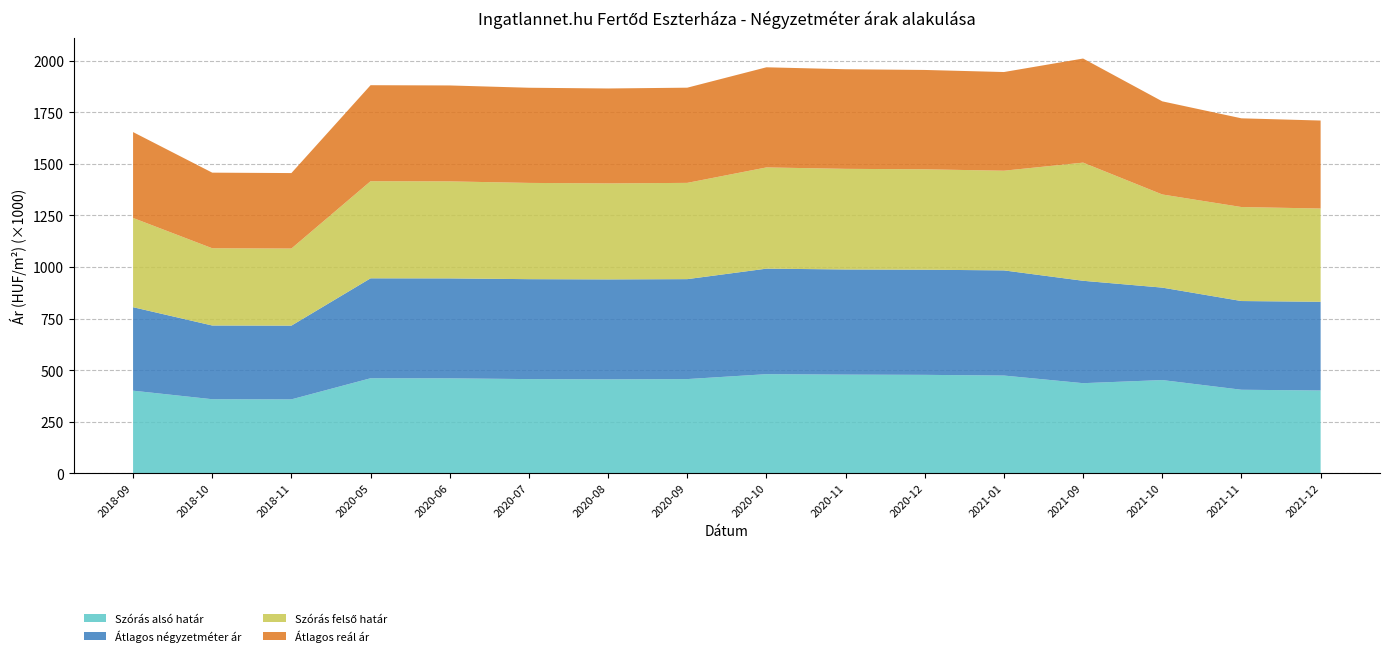

The value of Szórás alsó határ at 2021-10 is 451.6. True or false?

True